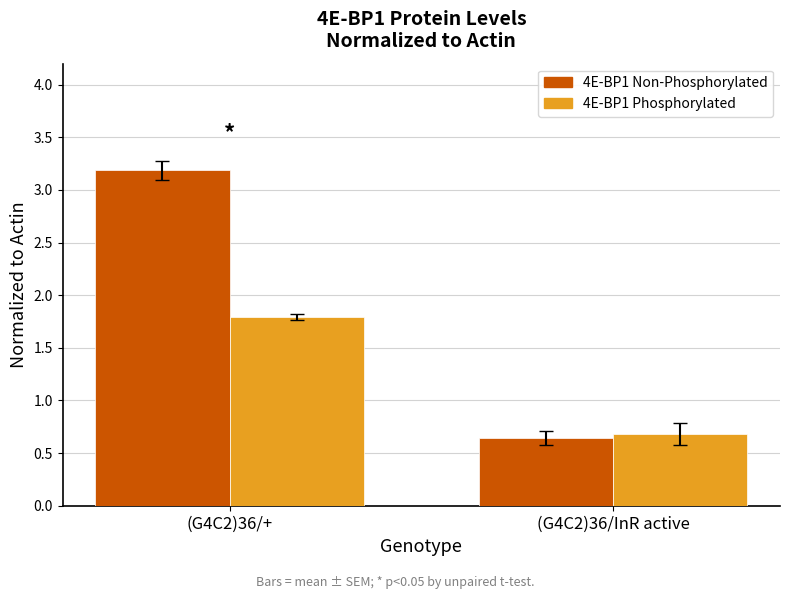

List the labels in order of 4E-BP1 Phosphorylated value, smallest first.

(G4C2)36/InR active, (G4C2)36/+